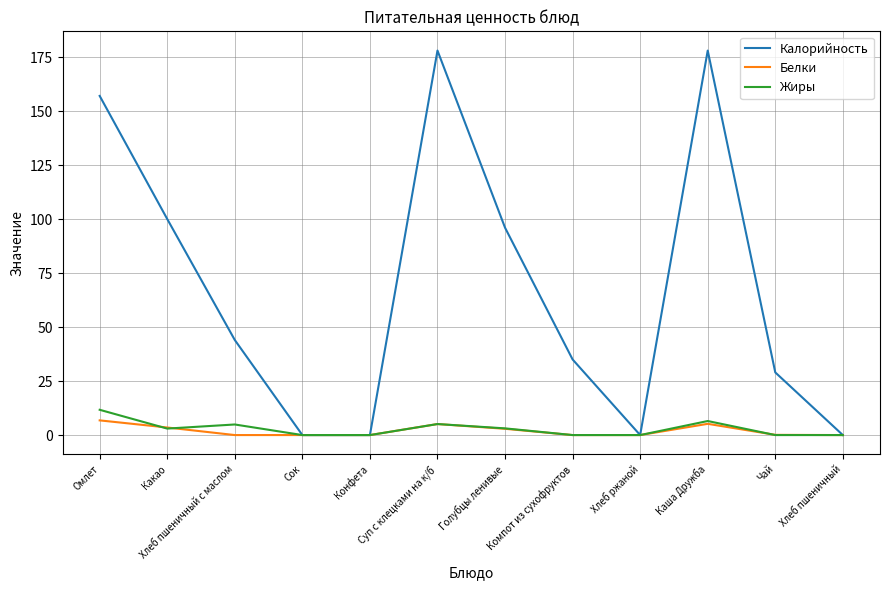

The value of Белки at Хлеб пшеничный is 0.0. True or false?

True